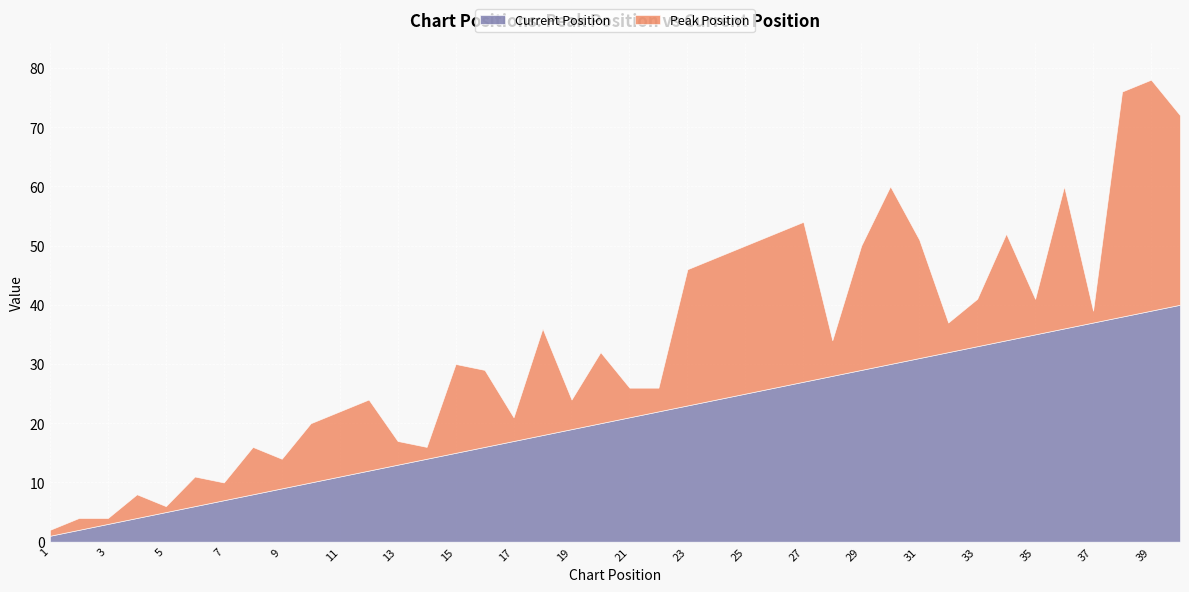

What is the highest value of the Current Position series?

40